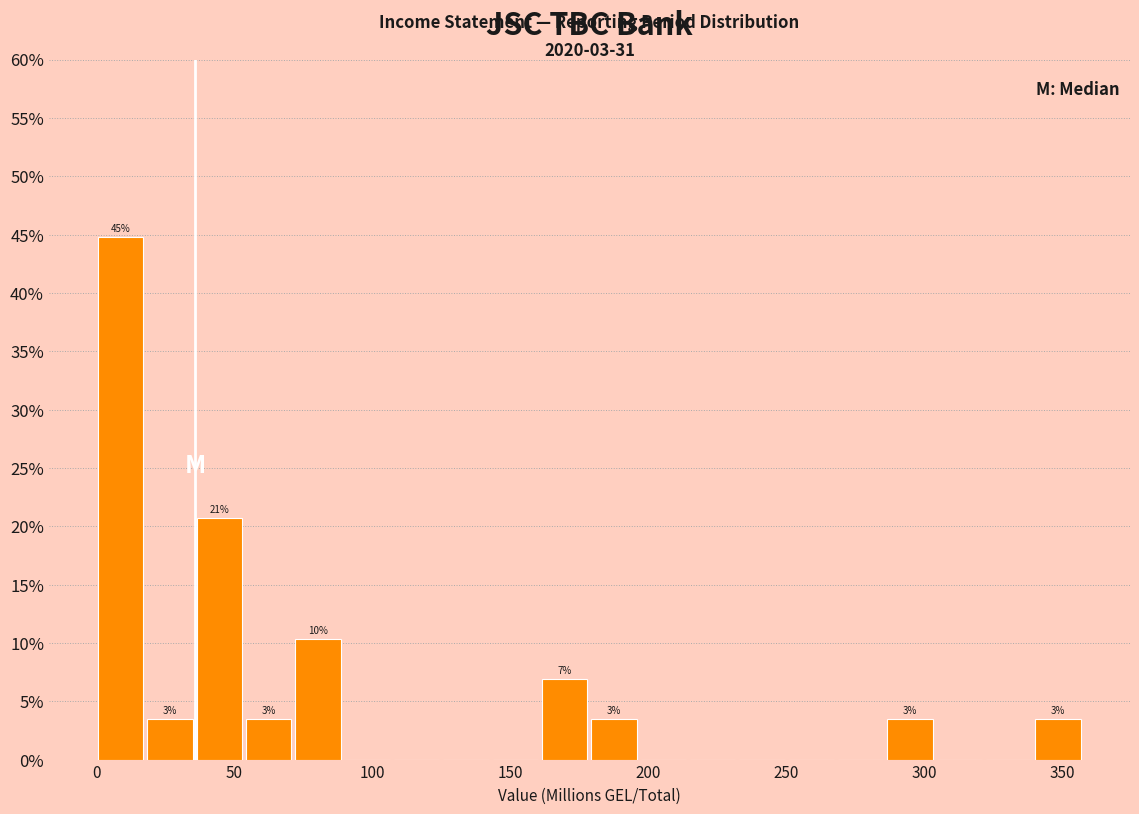

Read against the x-axis, roughly where is the centre of the tallest bar?

10